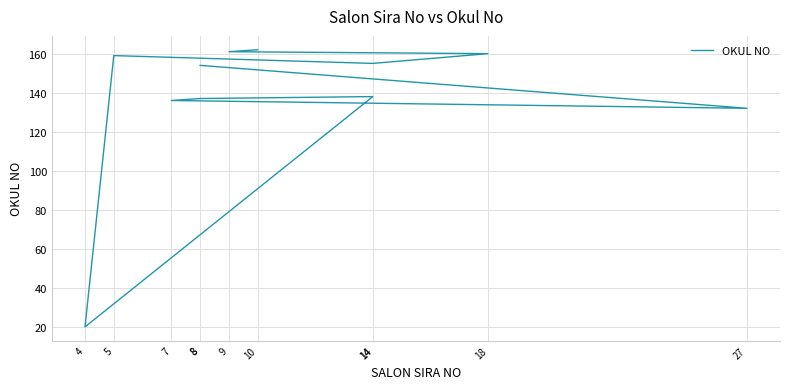

List the labels in order of value, smallest first.

4, 27, 7, 8, 14, 8, 14, 5, 18, 9, 10